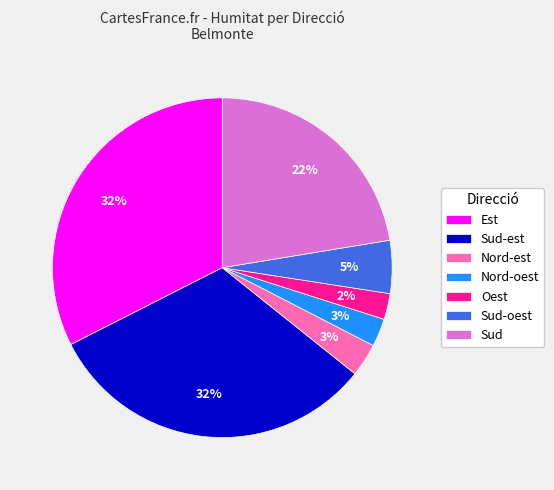

Is the sum of Sud-est and Sud-oest greater than half?

No